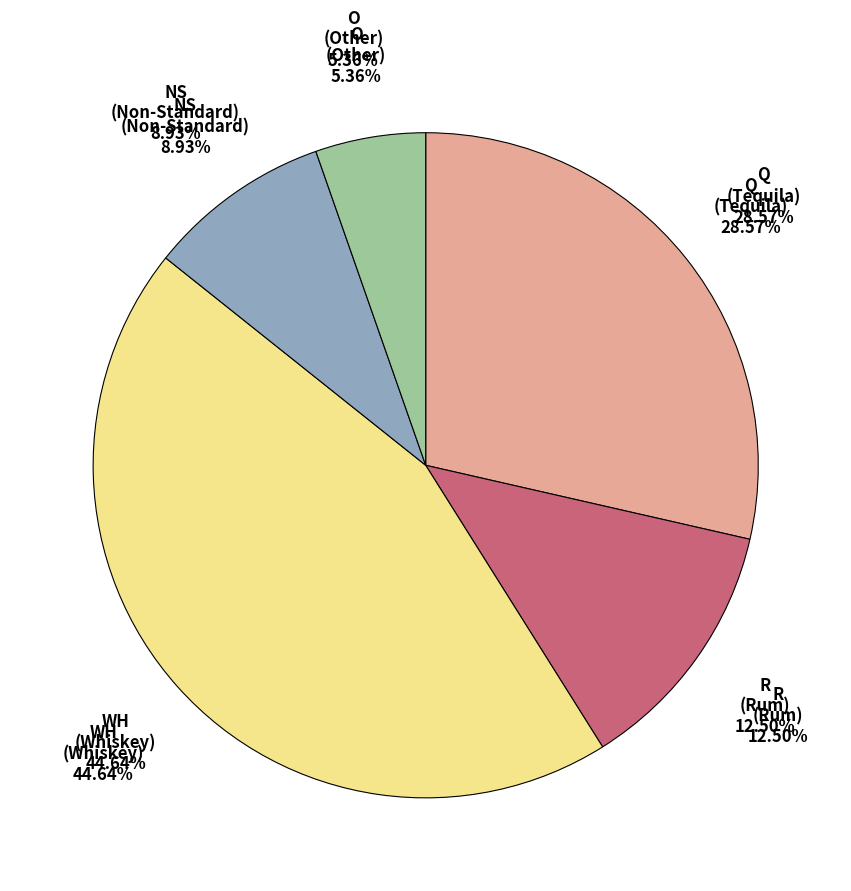

To the nearest percent, what percentage of the pie is WH?

45%